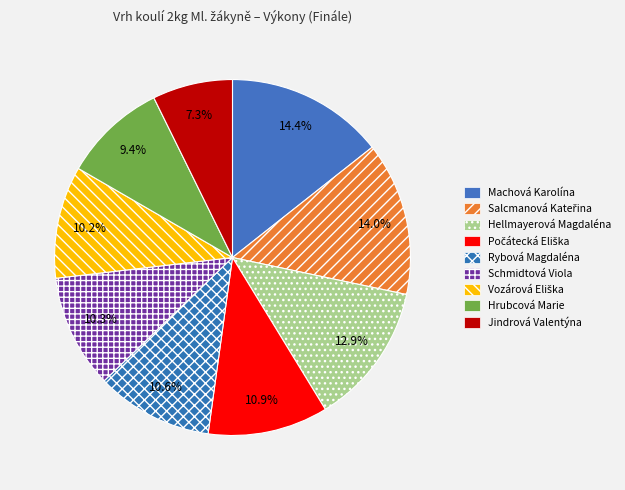

How many slices are in this pie chart?

9